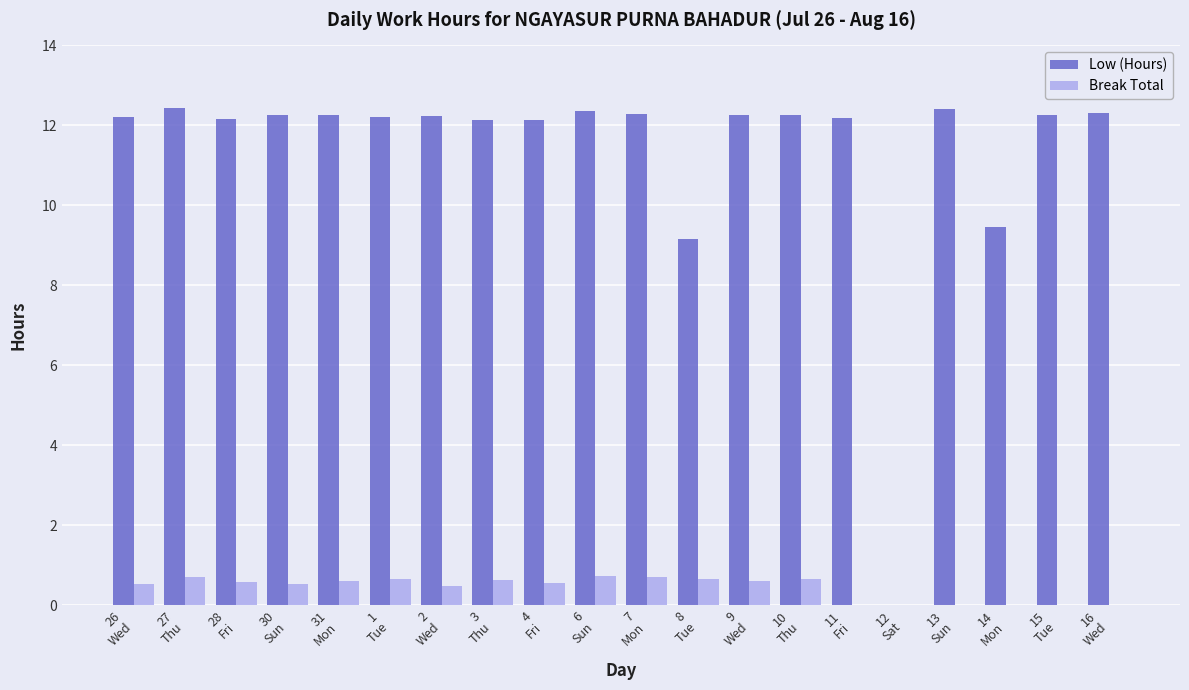

Does the chart contain stacked bars?

No